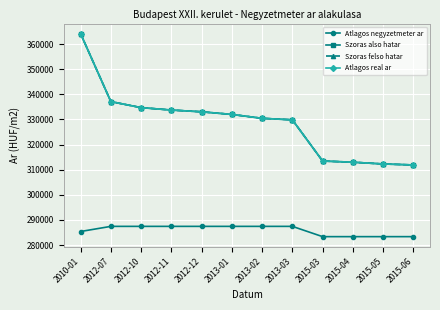

Is this an area chart (filled region under the line)?

No